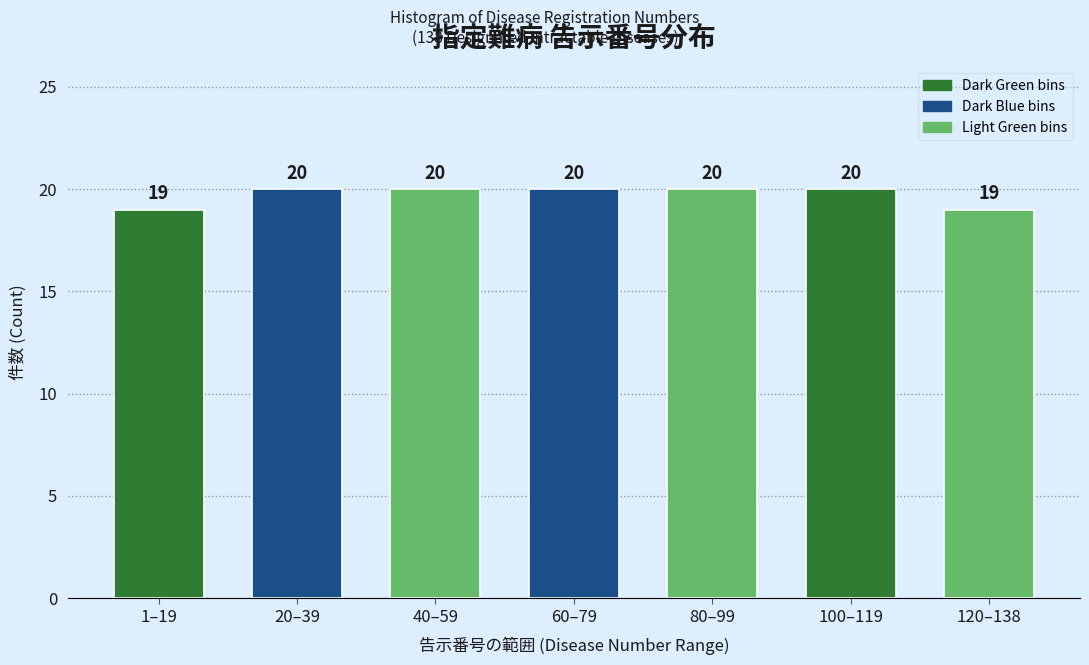

Reading left to right, extract all data points from this chart.

19	20	20	20	20	20	19